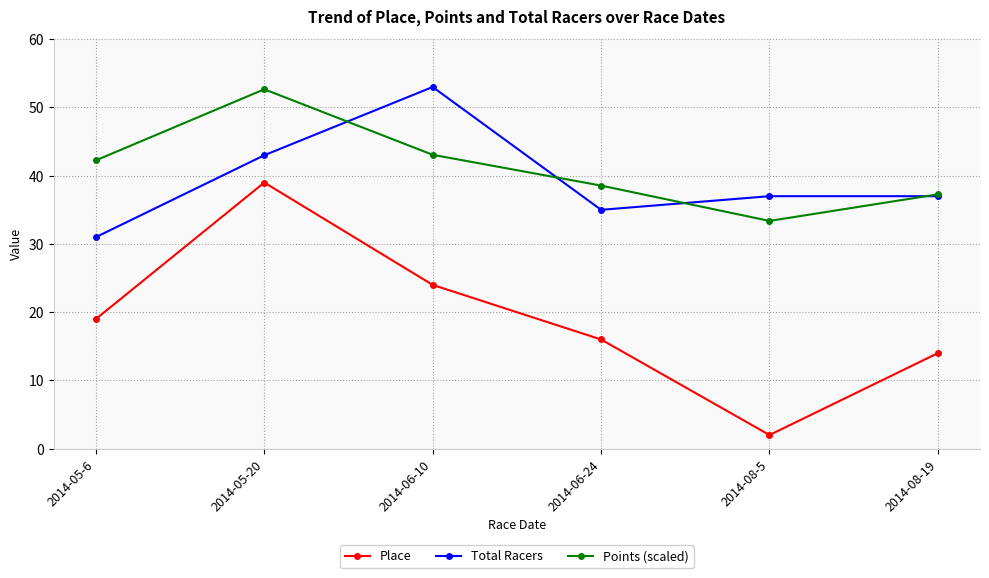

What is the label of the 1st point from the left?

2014-05-6